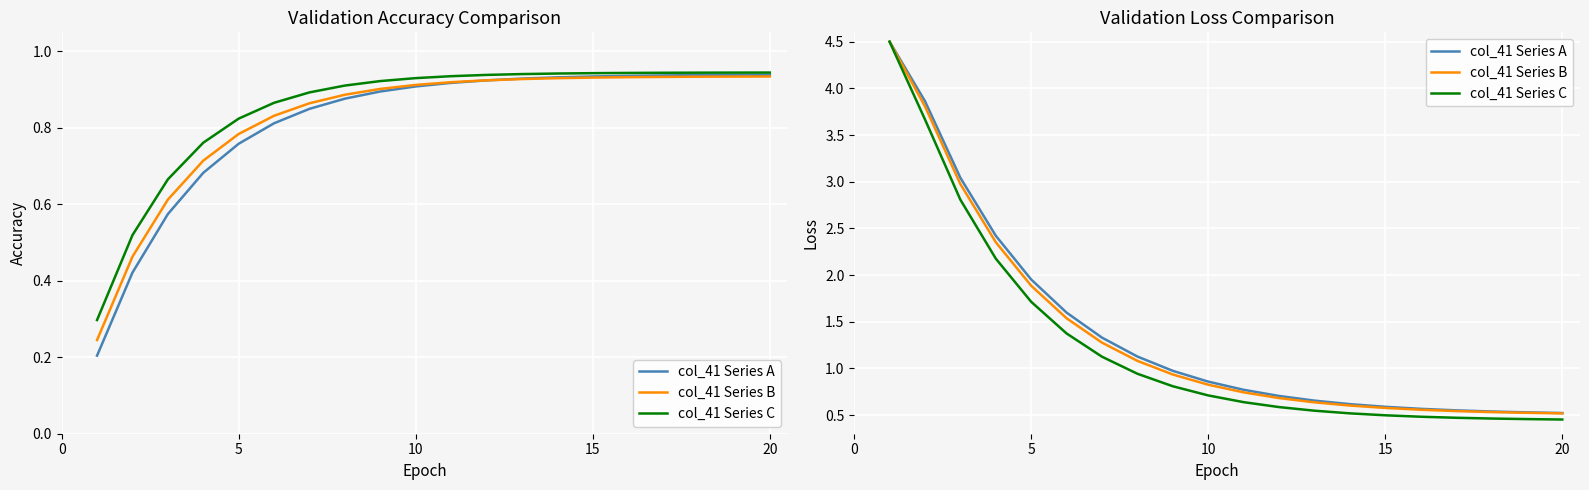

What are all the series names shown in the legend?

col_41 Series A, col_41 Series B, col_41 Series C